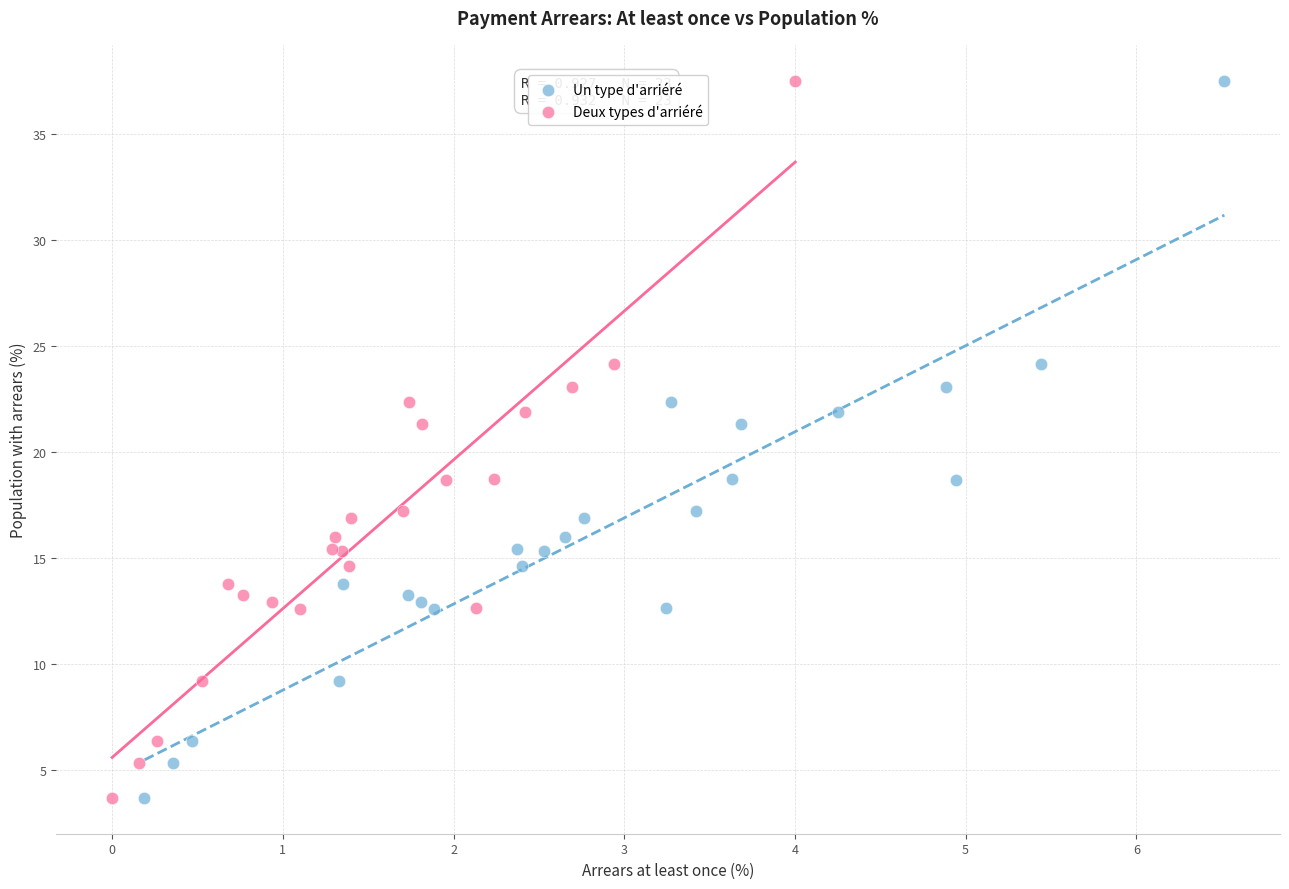

What are all the series names shown in the legend?

Un type d'arriéré, Deux types d'arriéré